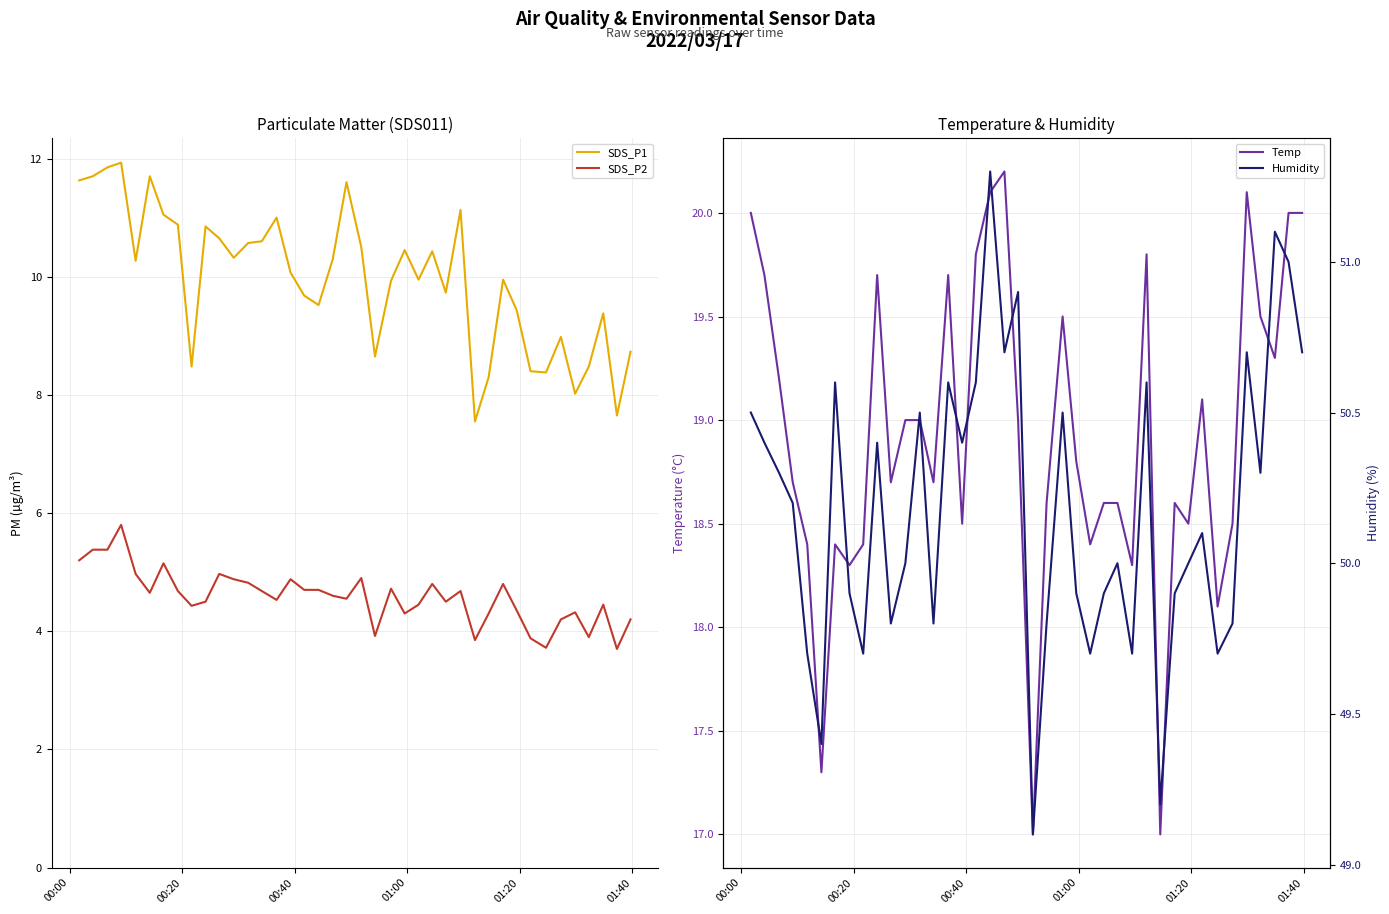

True or false: SDS_P1 and SDS_P2 intersect in this chart.

False